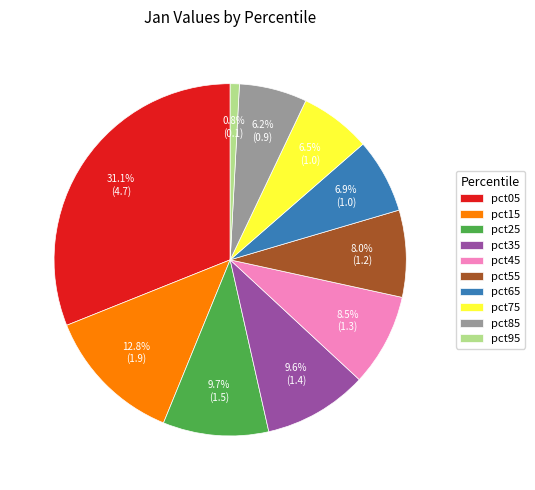

What percentage is the pct35 slice, to the nearest percent?

10%